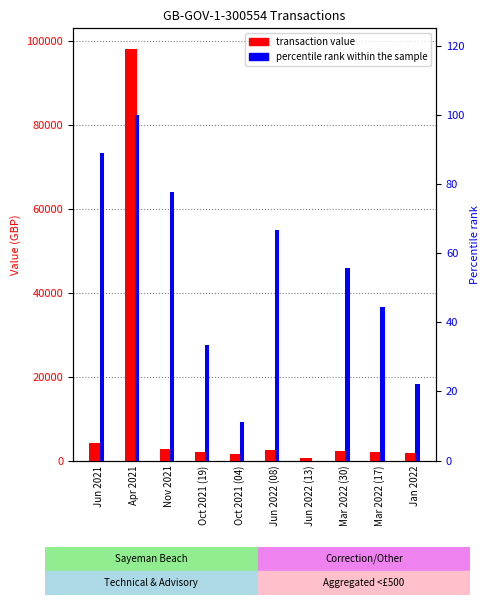

List the series in order of their overall mean, lowest first.

percentile rank within sample, transaction value